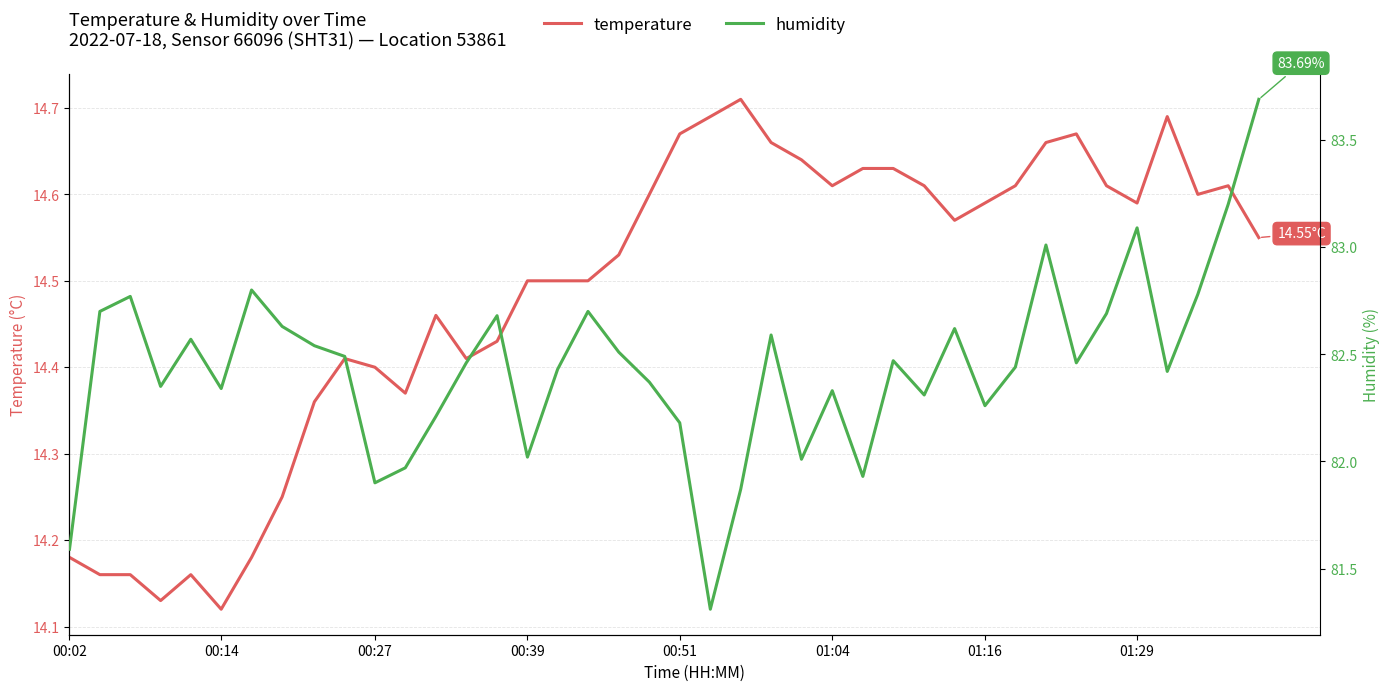

Rank the series by their average value, from highest to lowest.

humidity, temperature